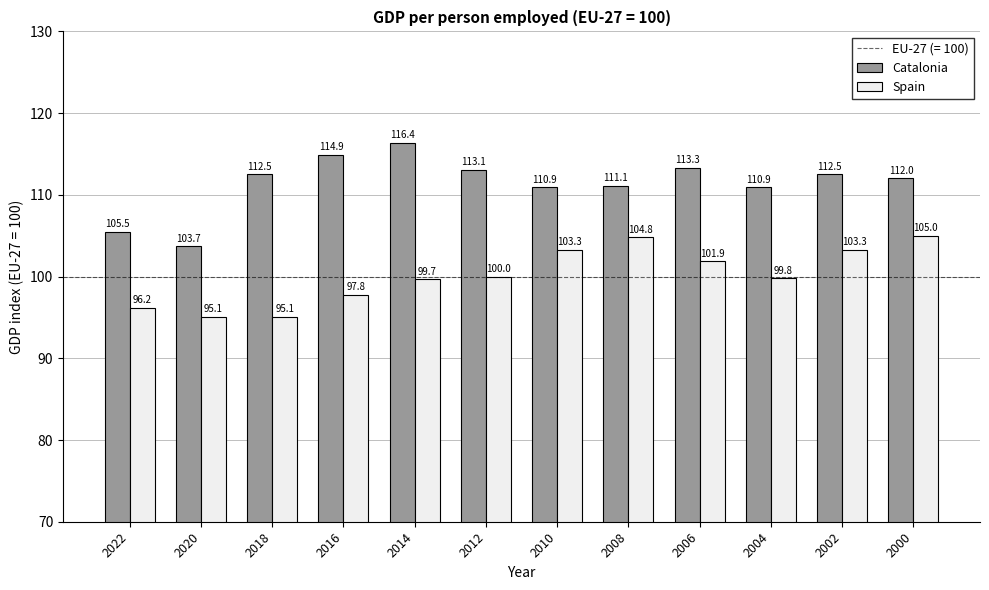

How many data points in Catalonia are less than 112?

5